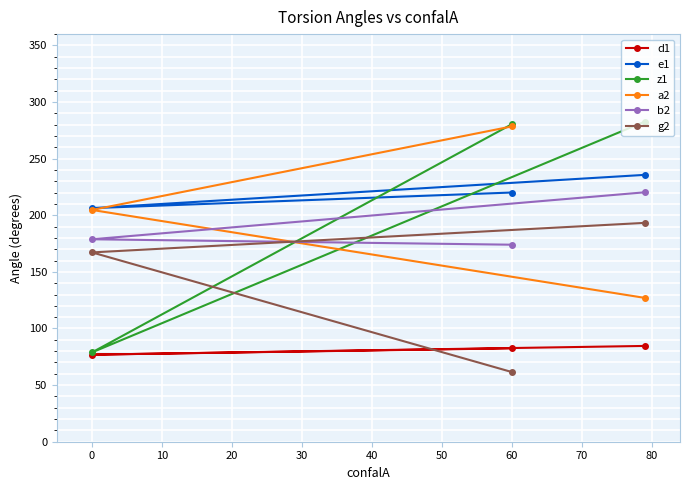

Is the value of d1 at 0 greater than the value of a2 at 0?

No